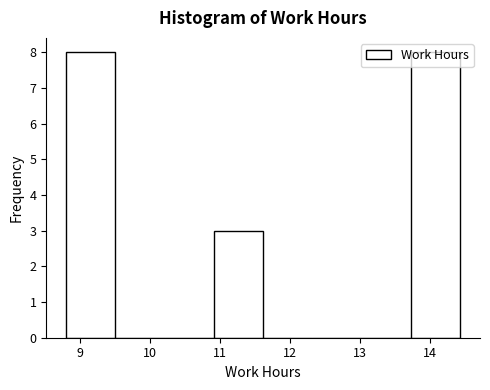

What is the height of the bar covering 10.9 to 11.6 on the x-axis? Neither the bar edges nor the heights are printed on the chart, so give them approximately, as read against the axes.

3